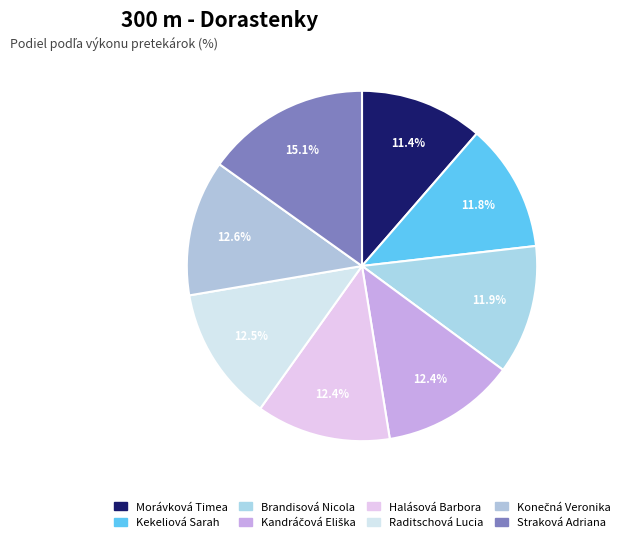

To the nearest percent, what percentage of the pie is Morávková Timea?

11%